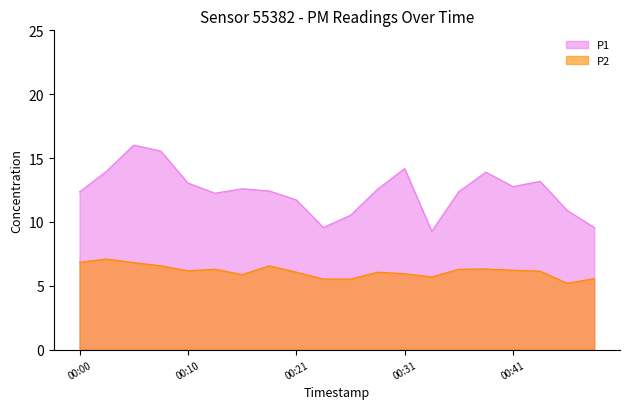

Which series changed the most between 00:46 and 00:48?

P1